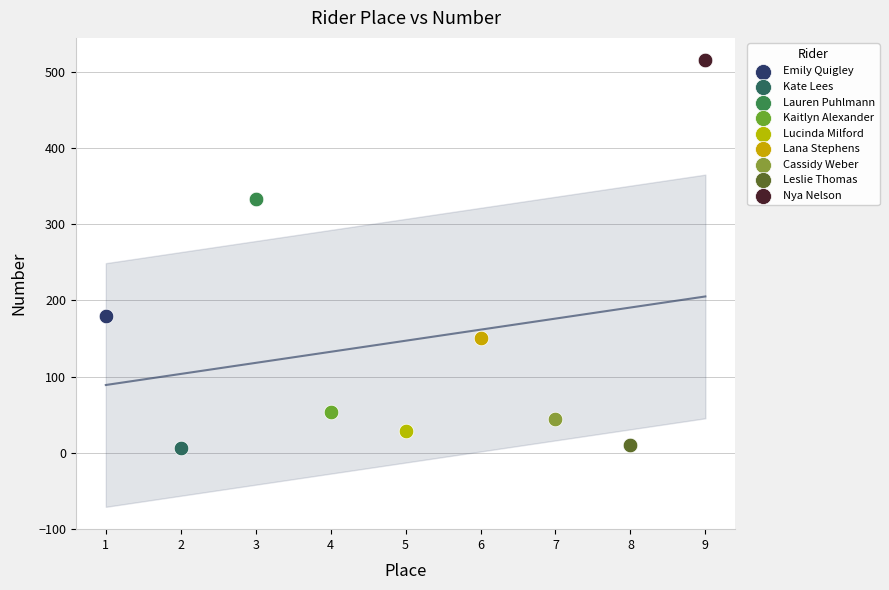

What are all the series names shown in the legend?

Emily Quigley, Kate Lees, Lauren Puhlmann, Kaitlyn Alexander, Lucinda Milford, Lana Stephens, Cassidy Weber, Leslie Thomas, Nya Nelson